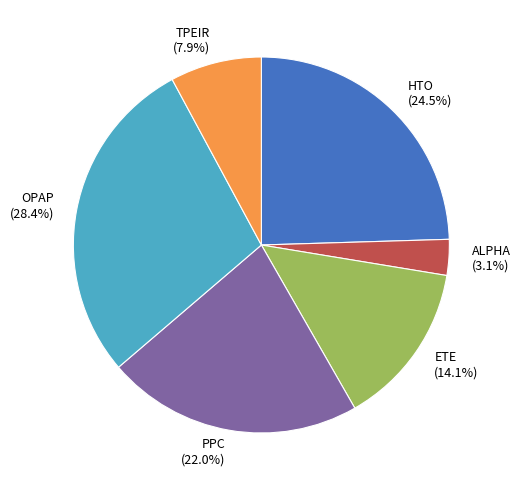

Is OPAP the majority of the pie?

No